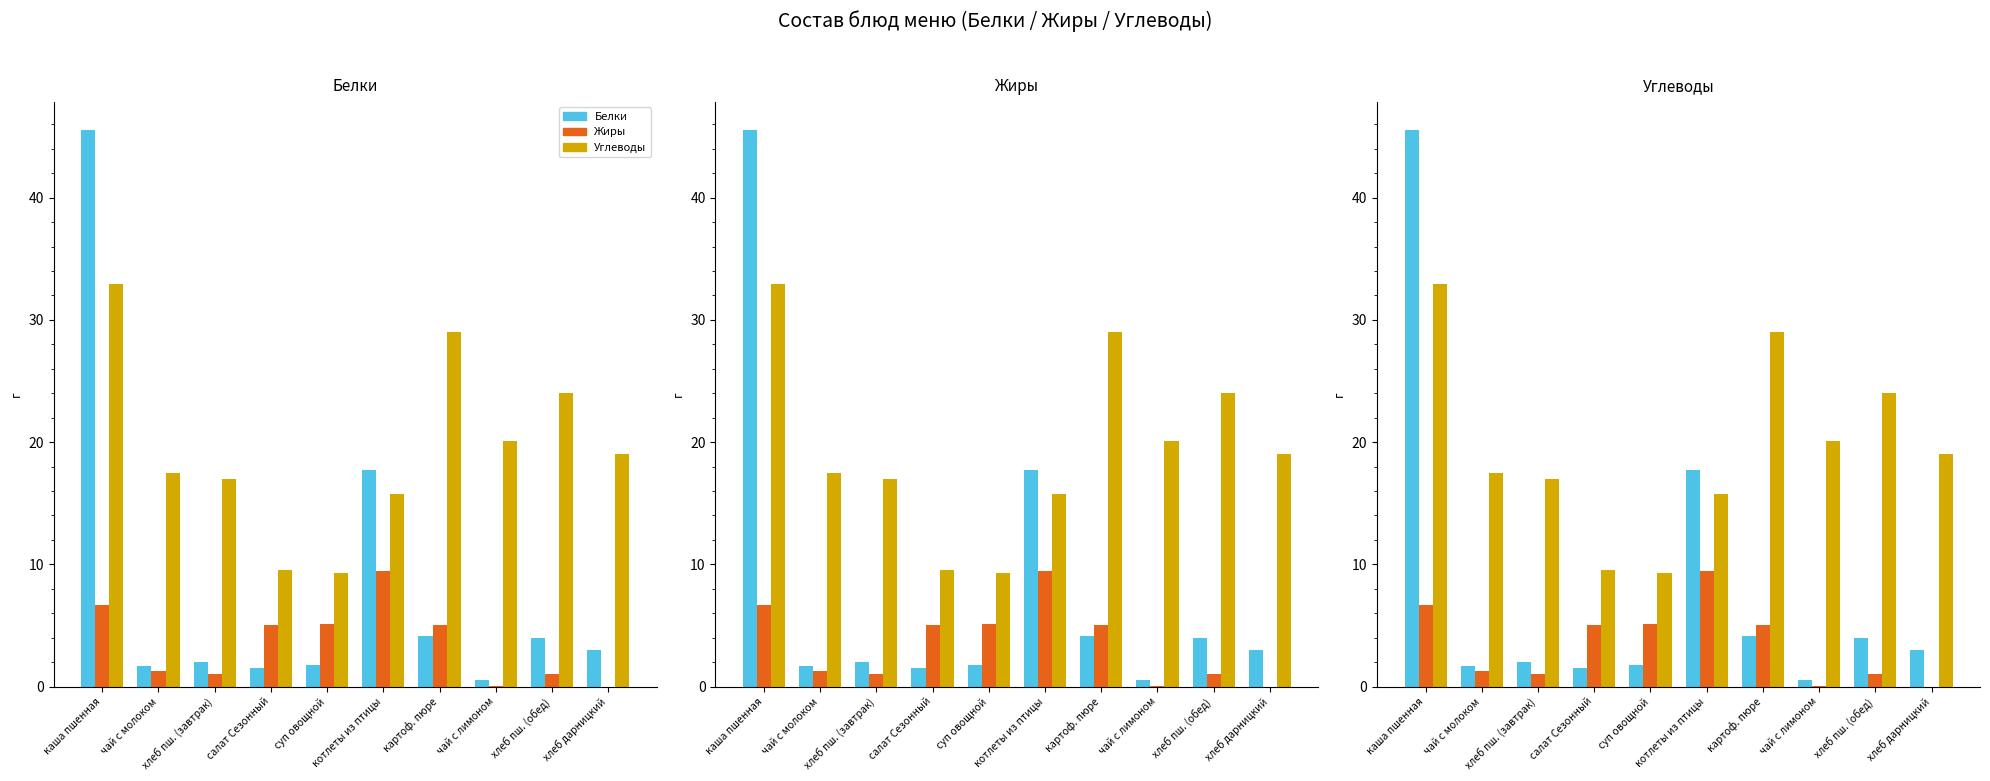

Rank the series at каша пшенная from lowest to highest value.

Жиры, Углеводы, Белки